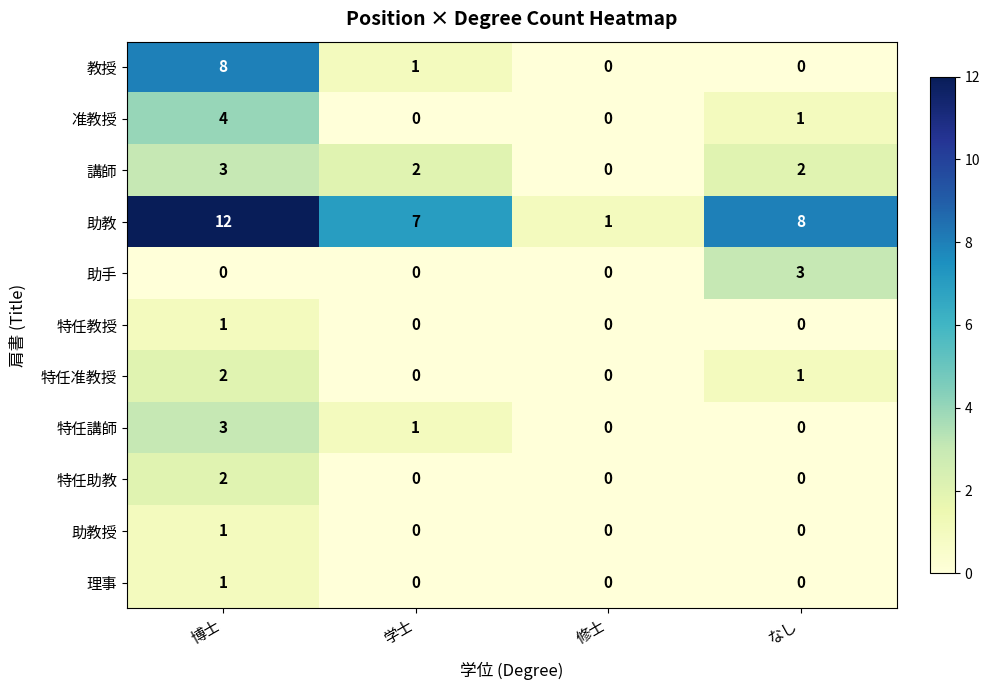

What is the difference between the highest and lowest values at 博士?

12